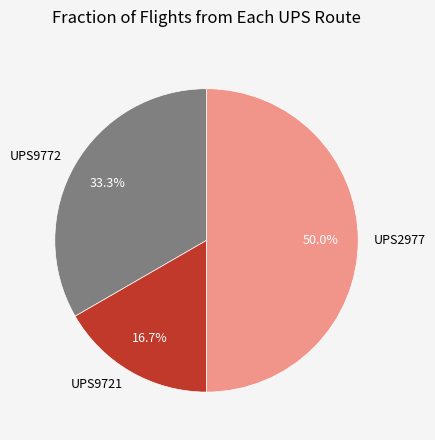

Is UPS9772 the majority of the pie?

No